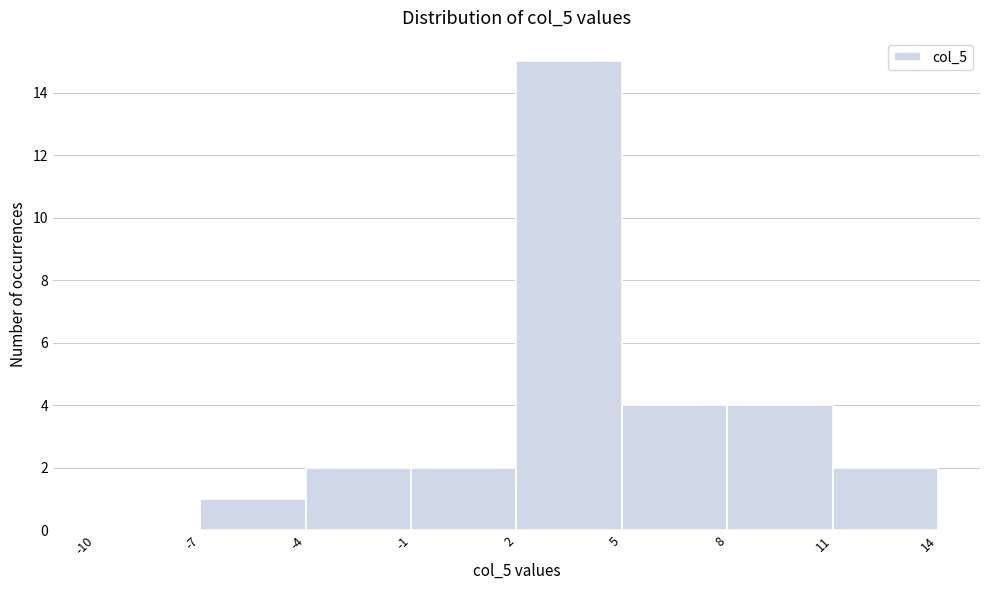

Which range on the x-axis has the tallest bar?

2 to 5